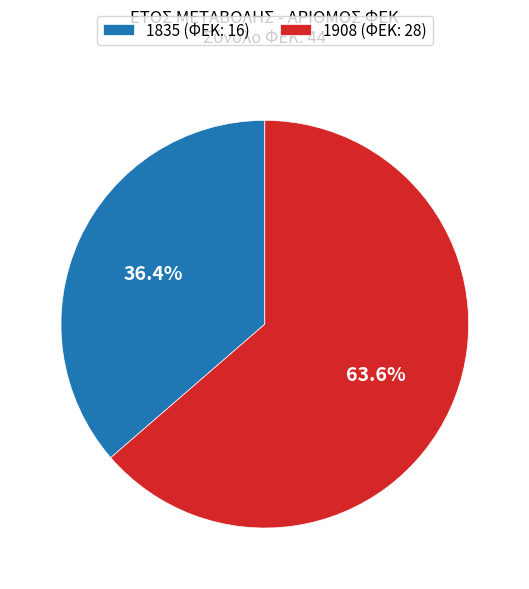

What percentage is the 1835 slice, to the nearest percent?

36%